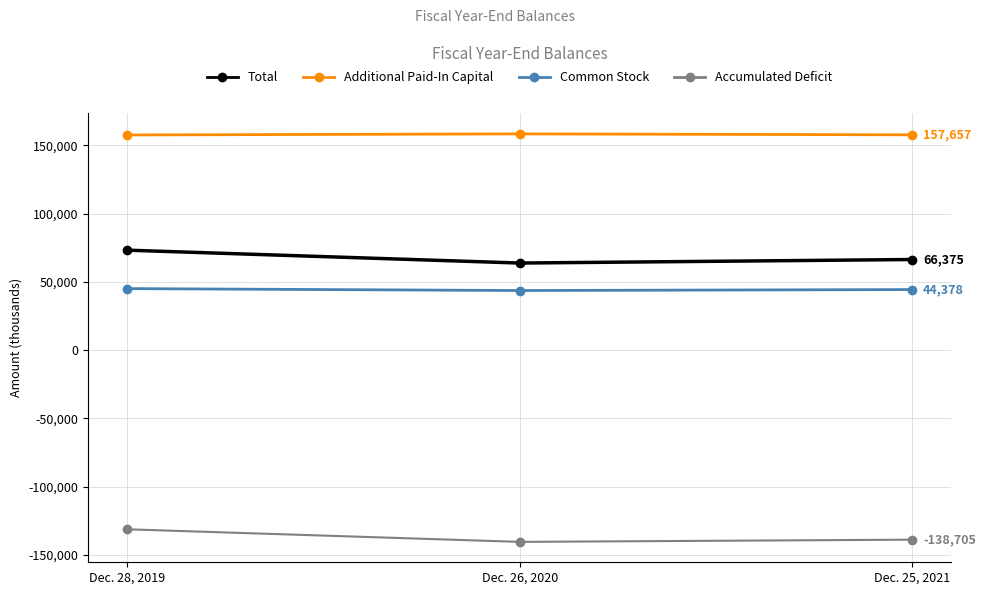

What is the difference between the Accumulated Deficit values at Dec. 25, 2021 and Dec. 26, 2020?

1616